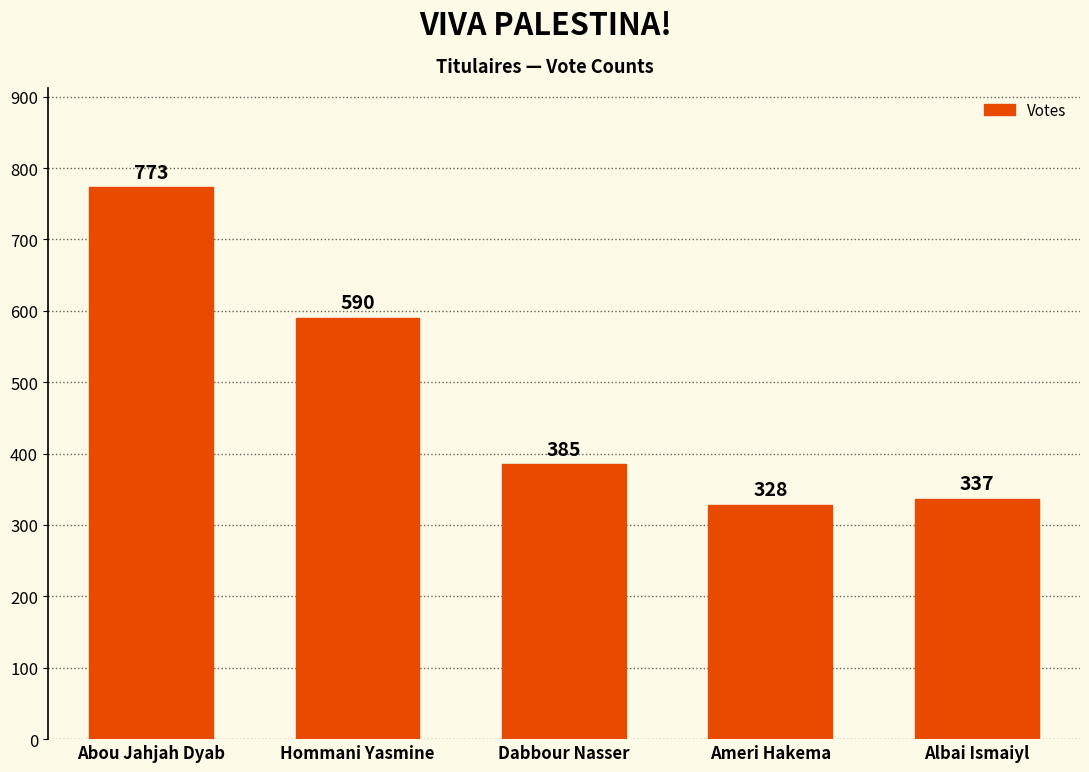

List the labels in order of value, smallest first.

Ameri Hakema, Albai Ismaiyl, Dabbour Nasser, Hommani Yasmine, Abou Jahjah Dyab